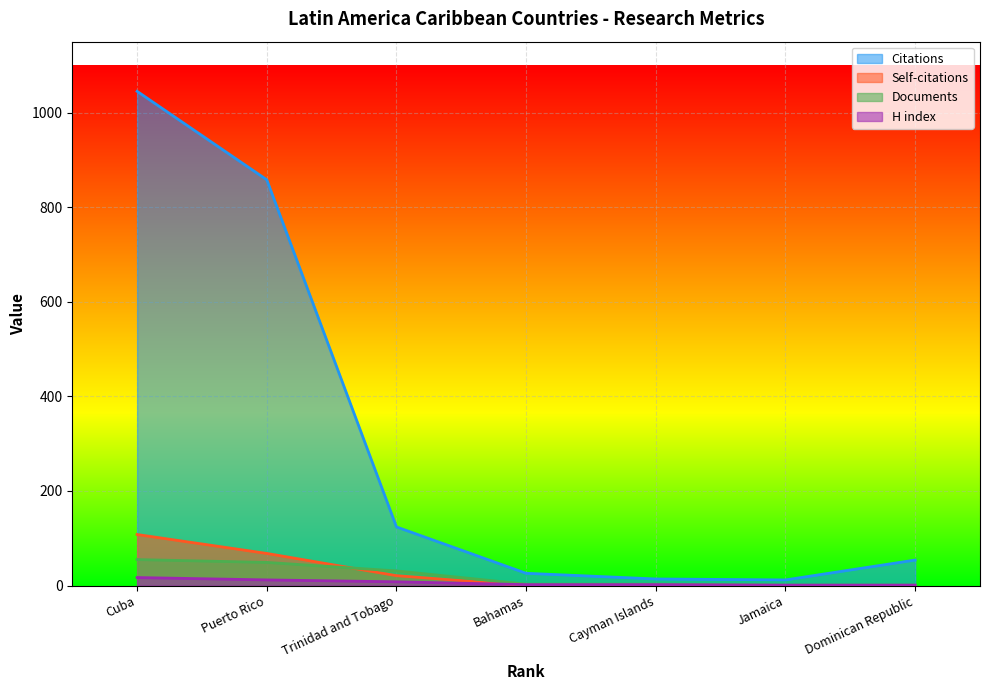

What is the average value of the Documents series?

20